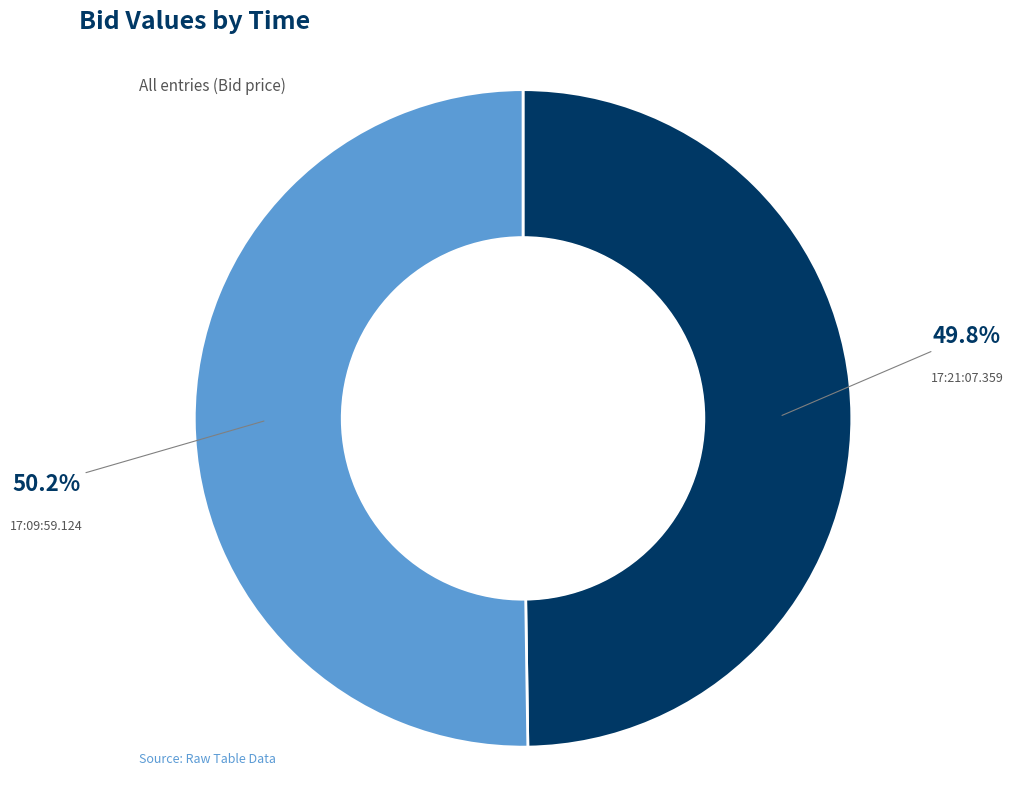

To the nearest percent, what portion does 17:09:59.124 represent?

50%